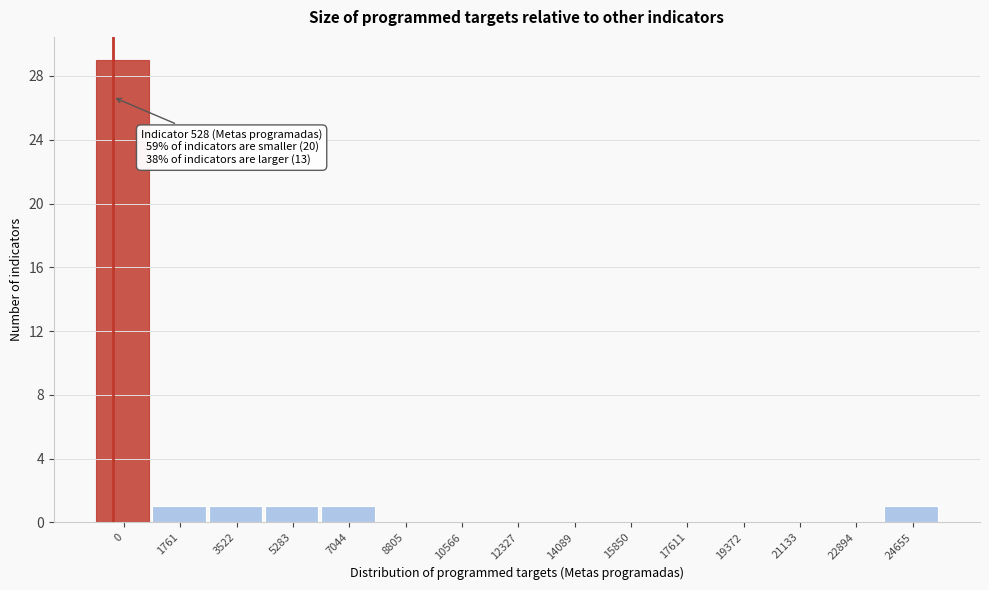

Reading left to right, transcribe all the data shown in this chart.

0=29	1761=1	3522=1	5283=1	7044=1	8805=0	10566=0	12327=0	14089=0	15850=0	17611=0	19372=0	21133=0	22894=0	24655=1